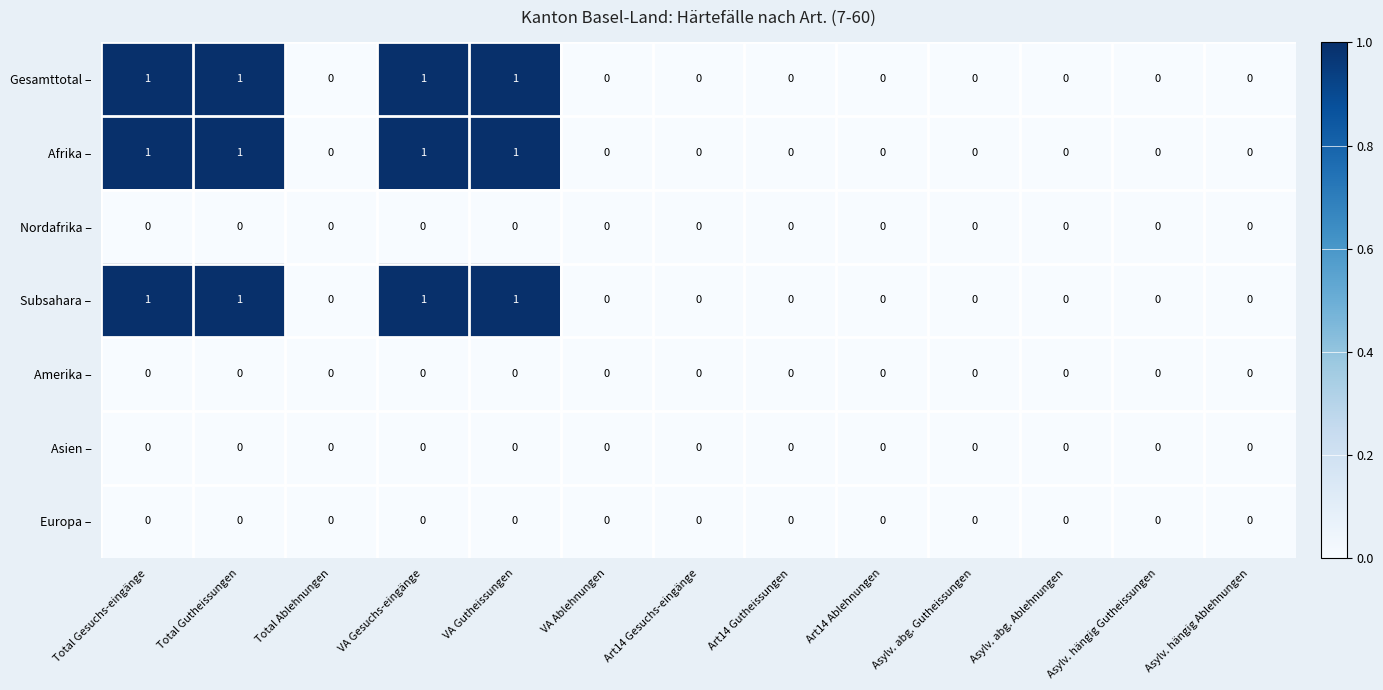

True or false: Nordafrika – has a value of 0 at Art14 Ablehnungen.

True